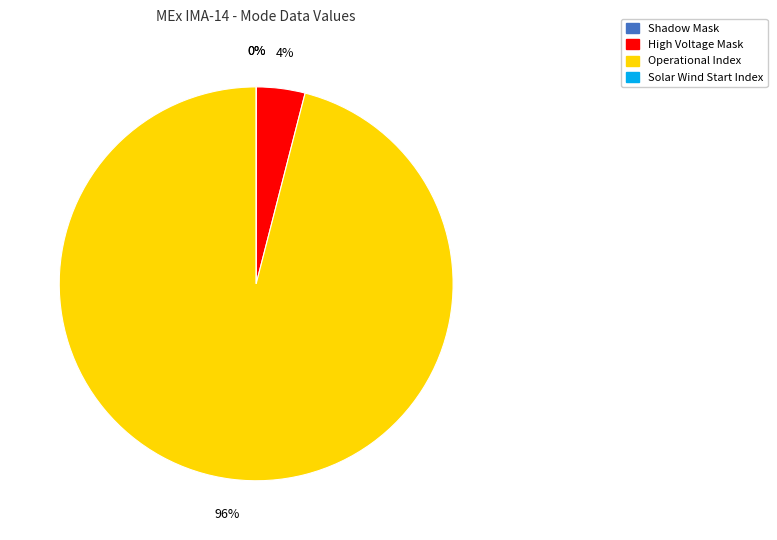

To the nearest percent, what is the combined percentage of High Voltage Mask and Operational Index?

100%